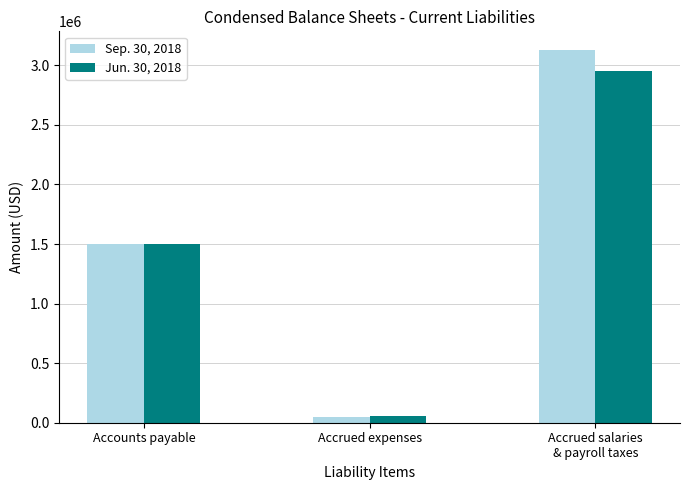

How many bars are there in total?

6